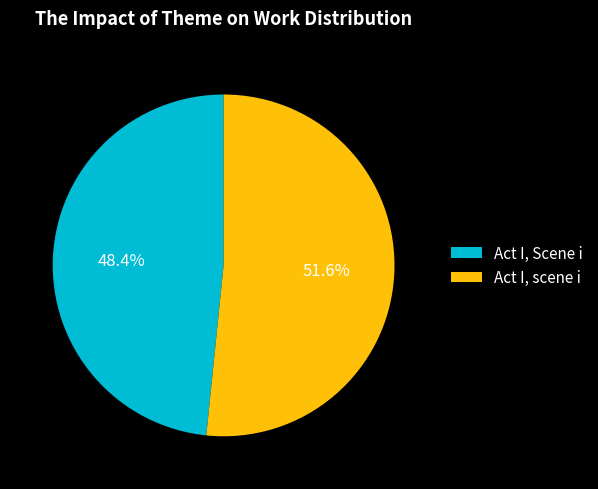

Do Act I, scene i and Act I, Scene i together represent more than half of the pie?

Yes